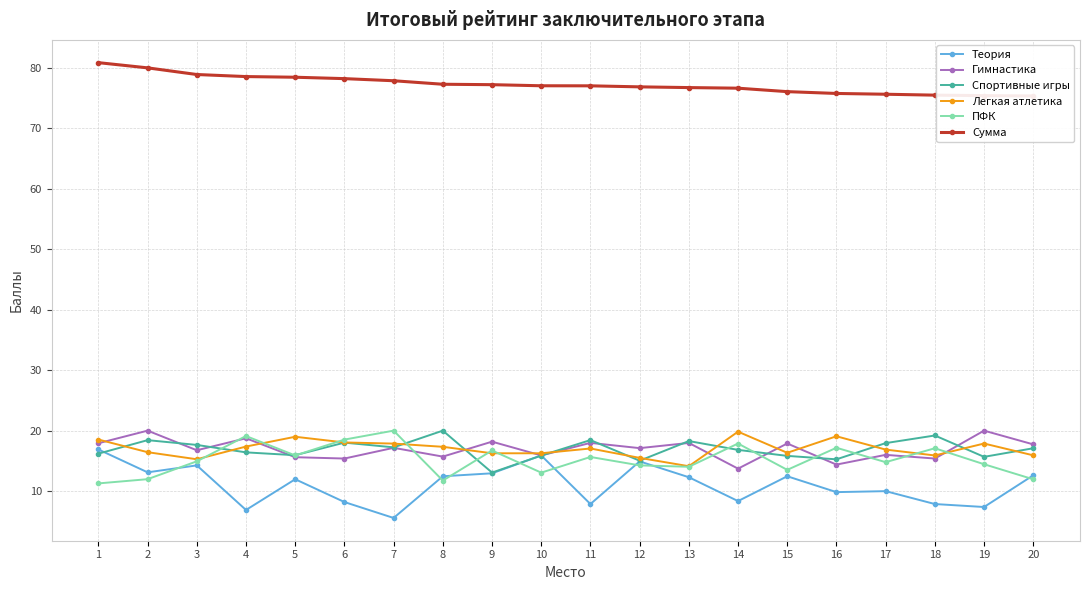

Which category has the highest value across all series?

1